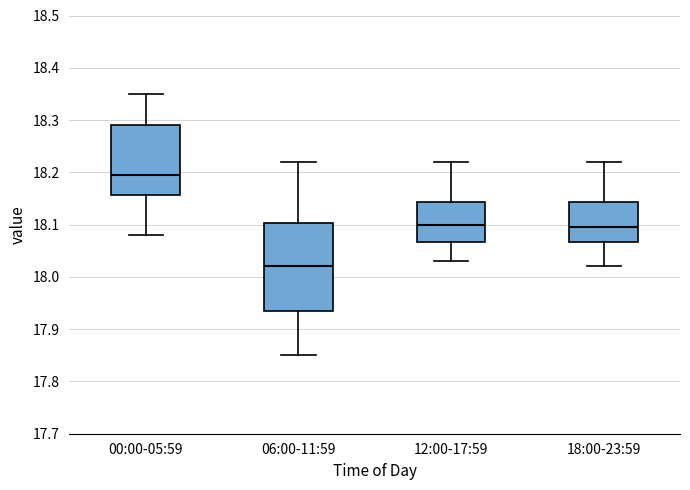

Reading left to right, transcribe this box plot: for each box, give where its median line is, the range the box spans, and where its two whiskers end, as read against the y-axis. The values are not printed on the chart, so give them approximately, as read against the axis.

00:00-05:59: median 18.20, box 18.16 to 18.29, whiskers 18.08 to 18.35
06:00-11:59: median 18.02, box 17.94 to 18.10, whiskers 17.85 to 18.22
12:00-17:59: median 18.10, box 18.07 to 18.14, whiskers 18.03 to 18.22
18:00-23:59: median 18.10, box 18.07 to 18.14, whiskers 18.02 to 18.22